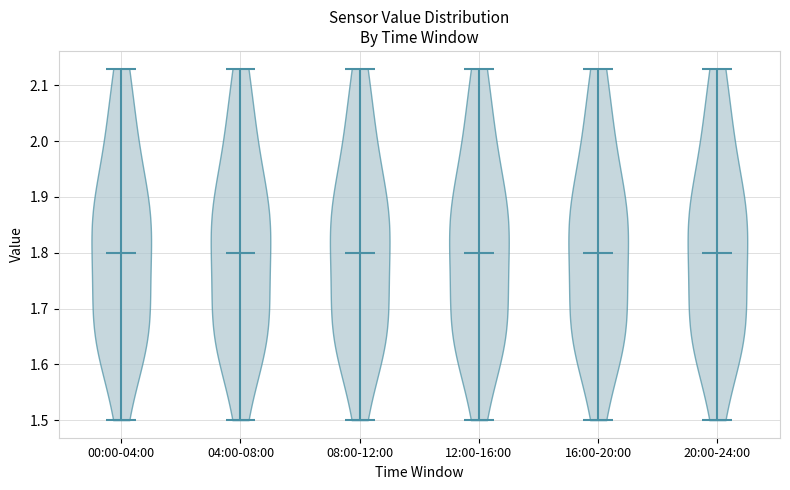

What is the highest point the violin for 08:00-12:00 reaches on the y-axis? The values are not printed on the chart, so give them approximately, as read against the axis.

2.13